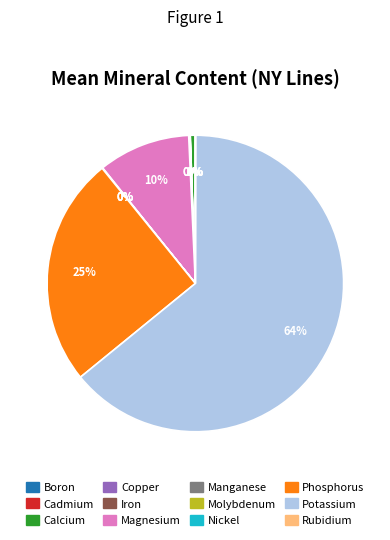

The Calcium slice represents 1% of the pie. True or false?

True